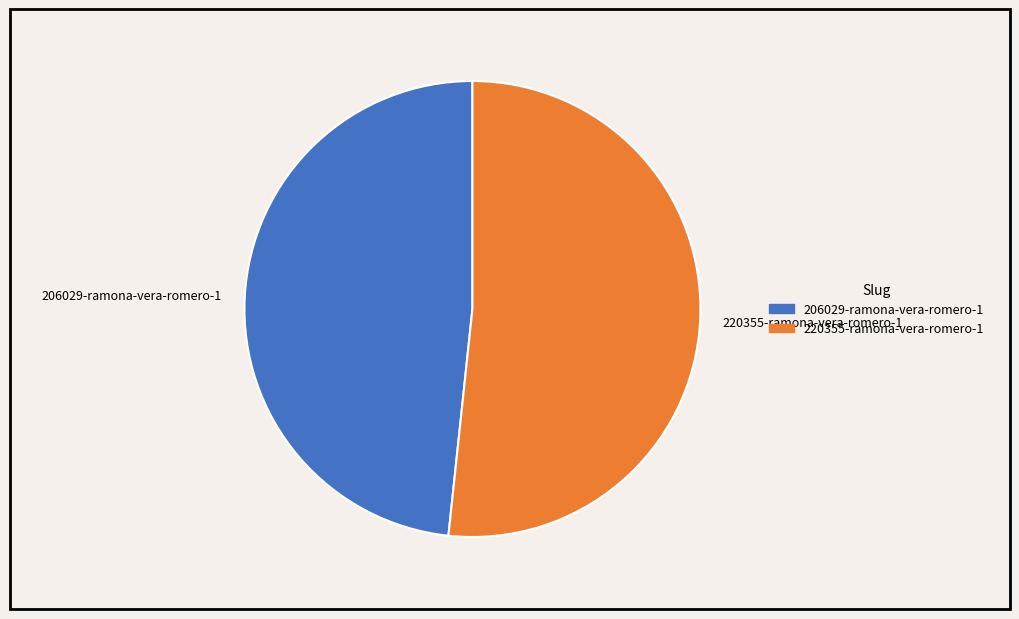

Is it true that 220355-ramona-vera-romero-1 is 52% of the pie?

True